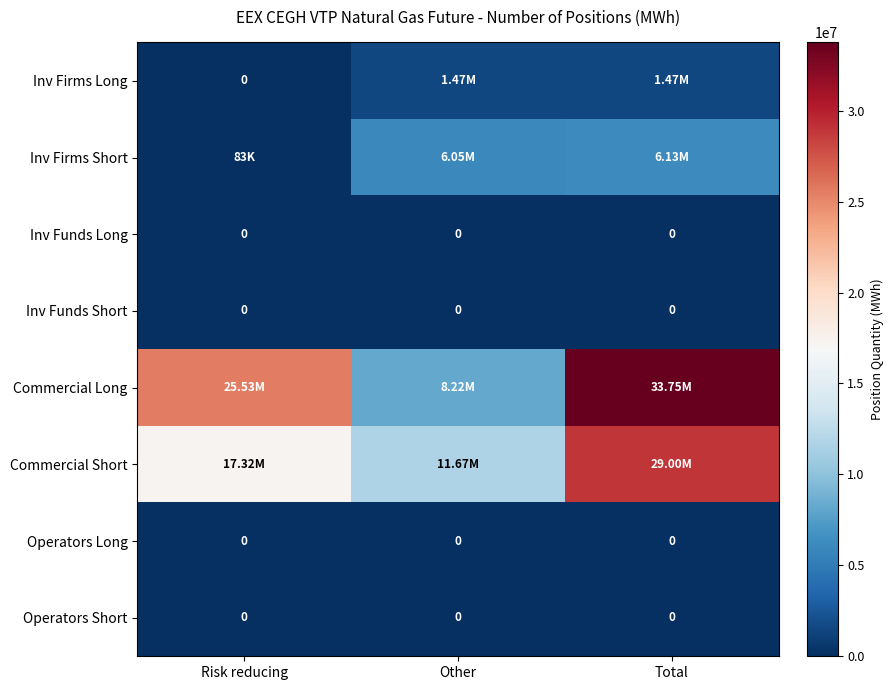

The Commercial Short series shows 11672974 at Other. True or false?

True